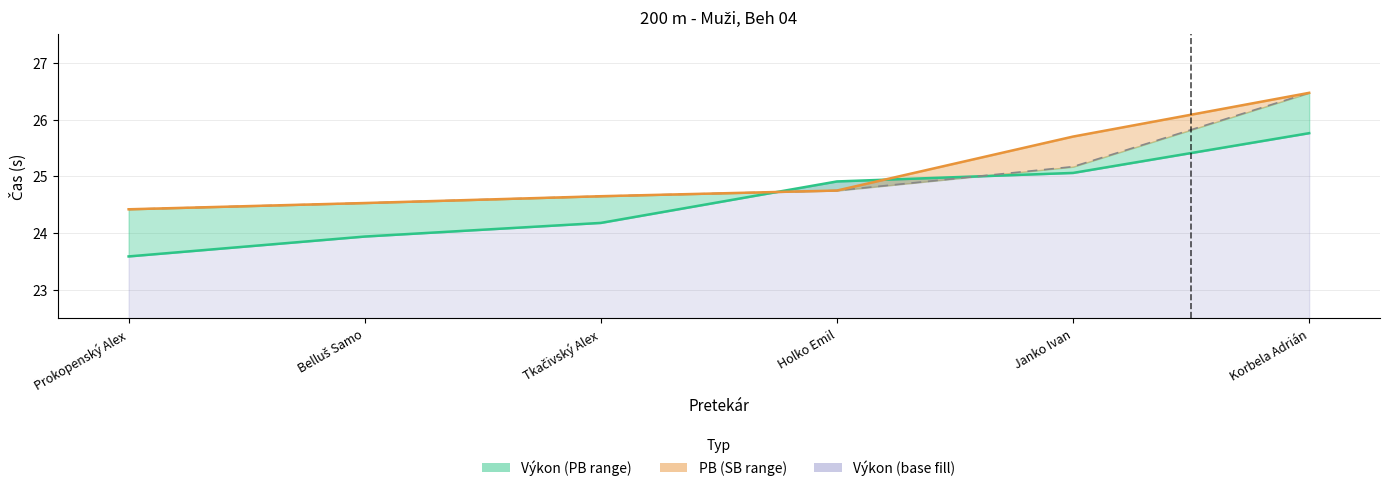

What is the total value across all series at Holko Emil?

74.4